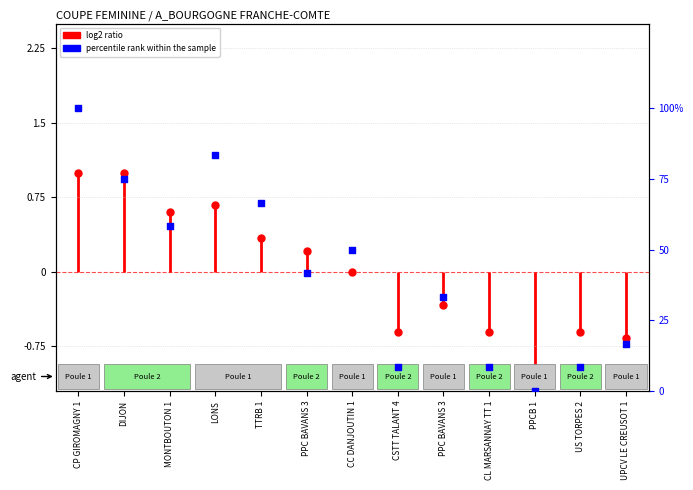

At how many categories does at least one series exceed 90?

1